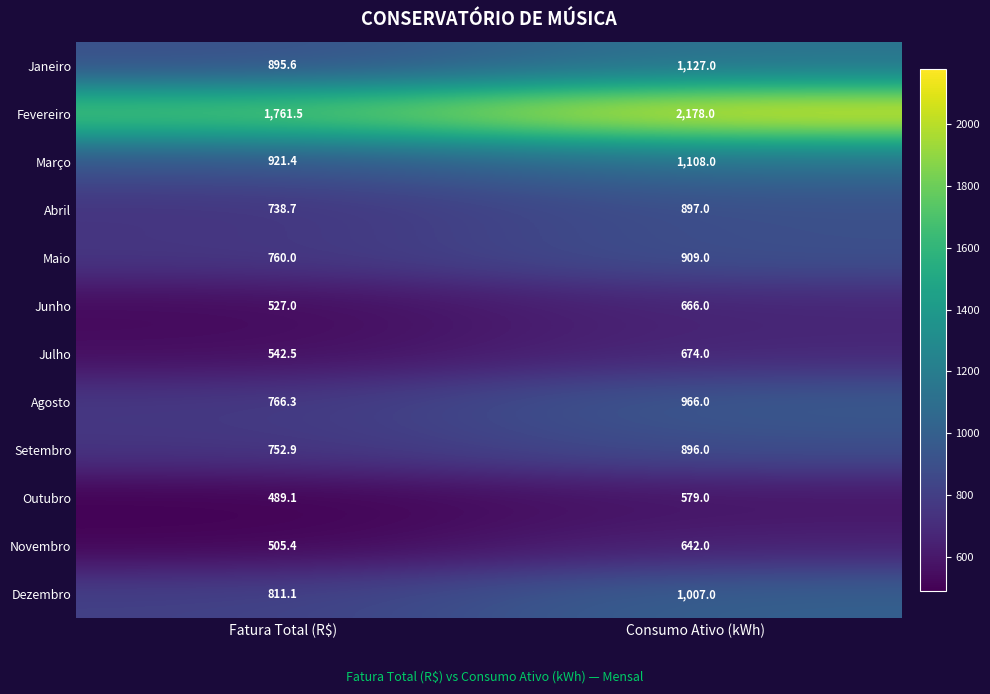

The value of Junho at Consumo Ativo (kWh) is 666.0. True or false?

True